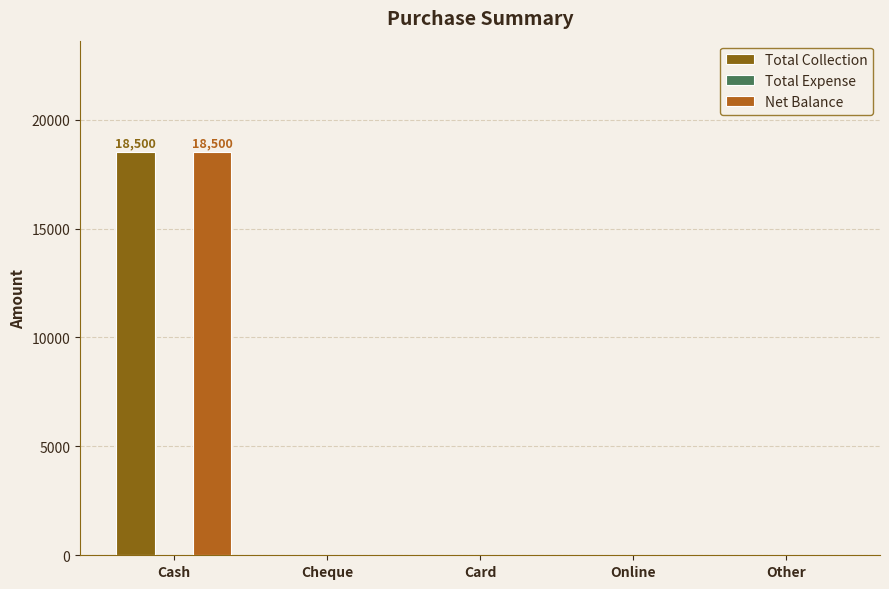

At which label does Net Balance reach its peak?

Cash